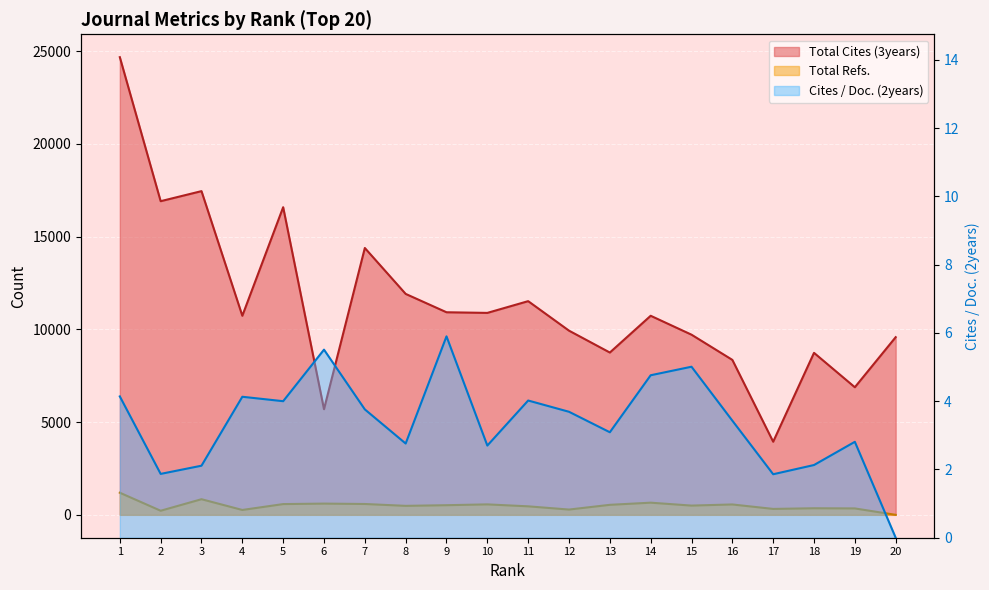

How many data points in Cites / Doc. (2years) are above 3?

12